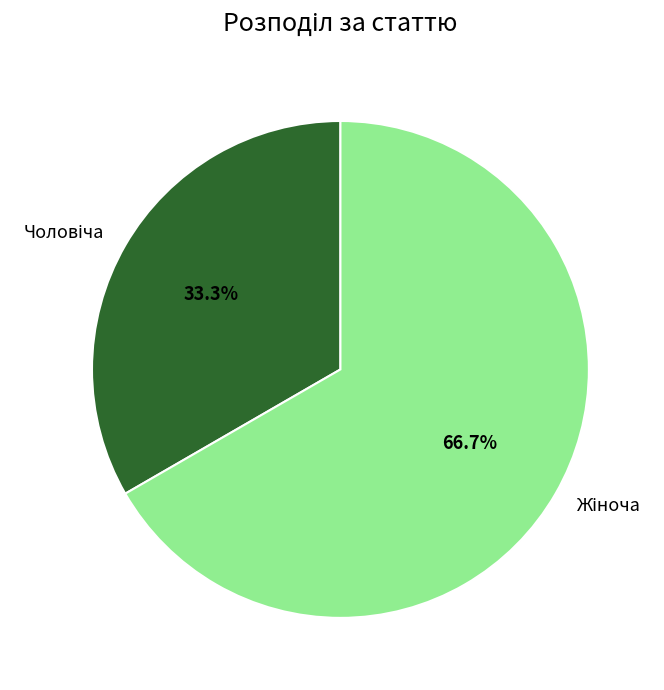

What percentage is NOT represented by Чоловіча?

66.7%